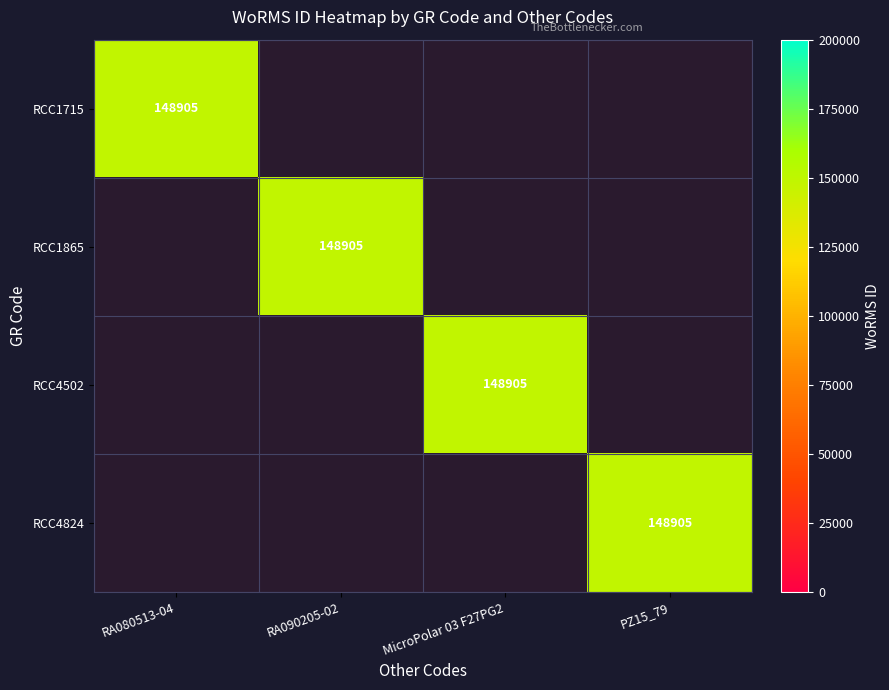

The value of RCC4502 at MicroPolar 03 F27PG2 is 148905. True or false?

True